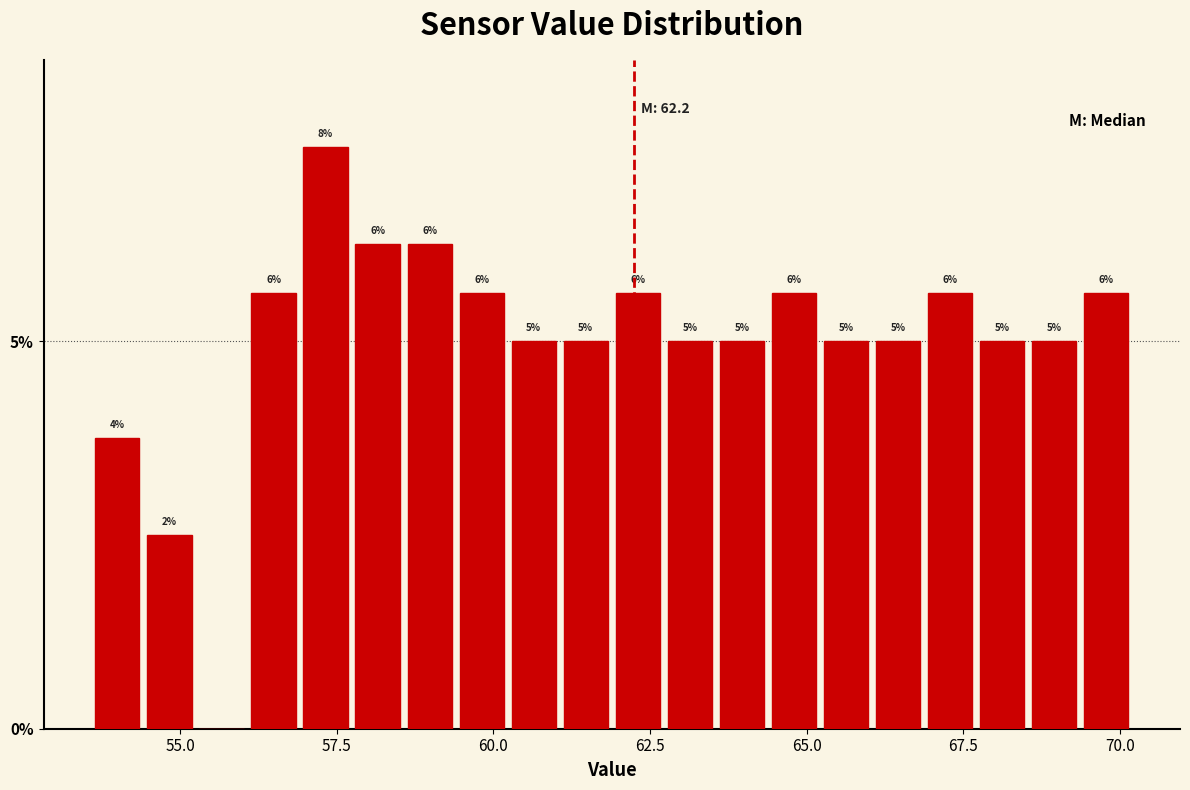

Around what value on the x-axis is the tallest bar? Give the approximate position of its centre, as read against the axis.

57.5